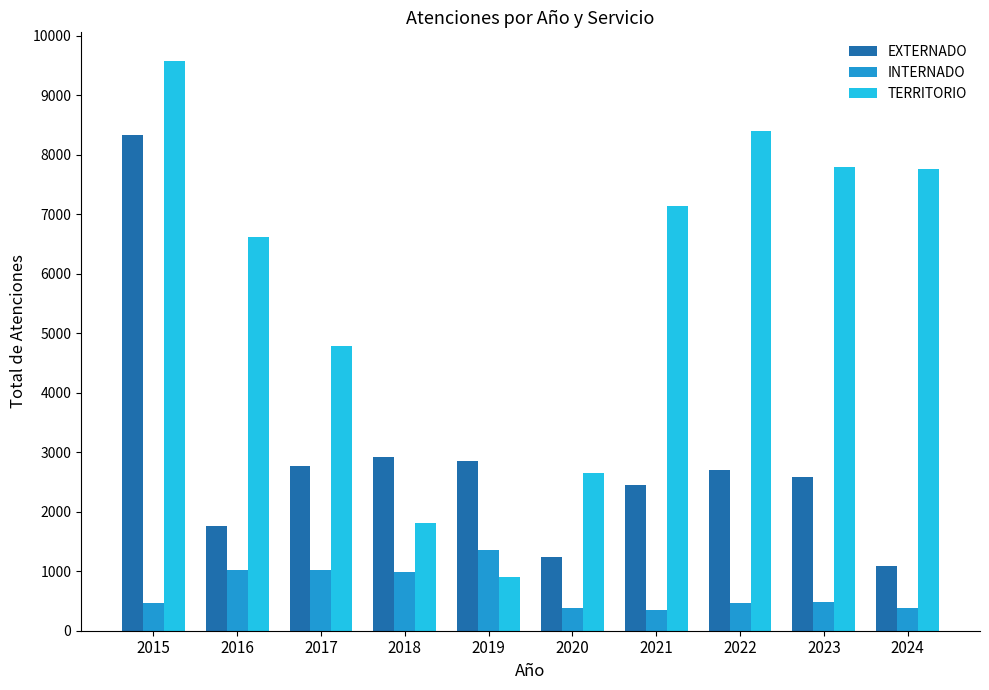

What are all the series names shown in the legend?

EXTERNADO, INTERNADO, TERRITORIO